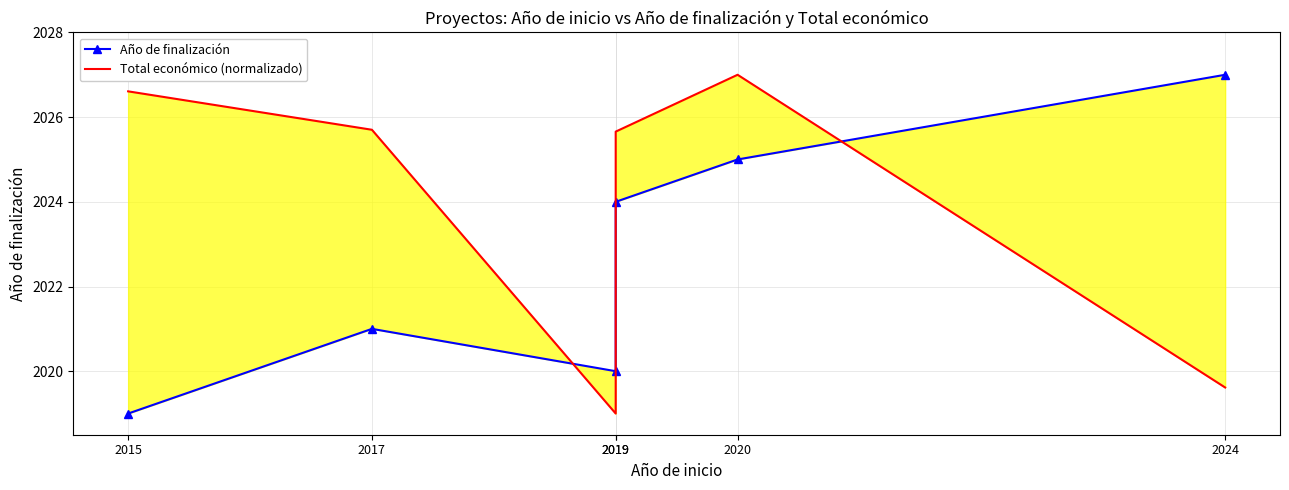

Which series ends up on top after the final intersection of Año de finalización and Total económico (normalizado)?

Año de finalización